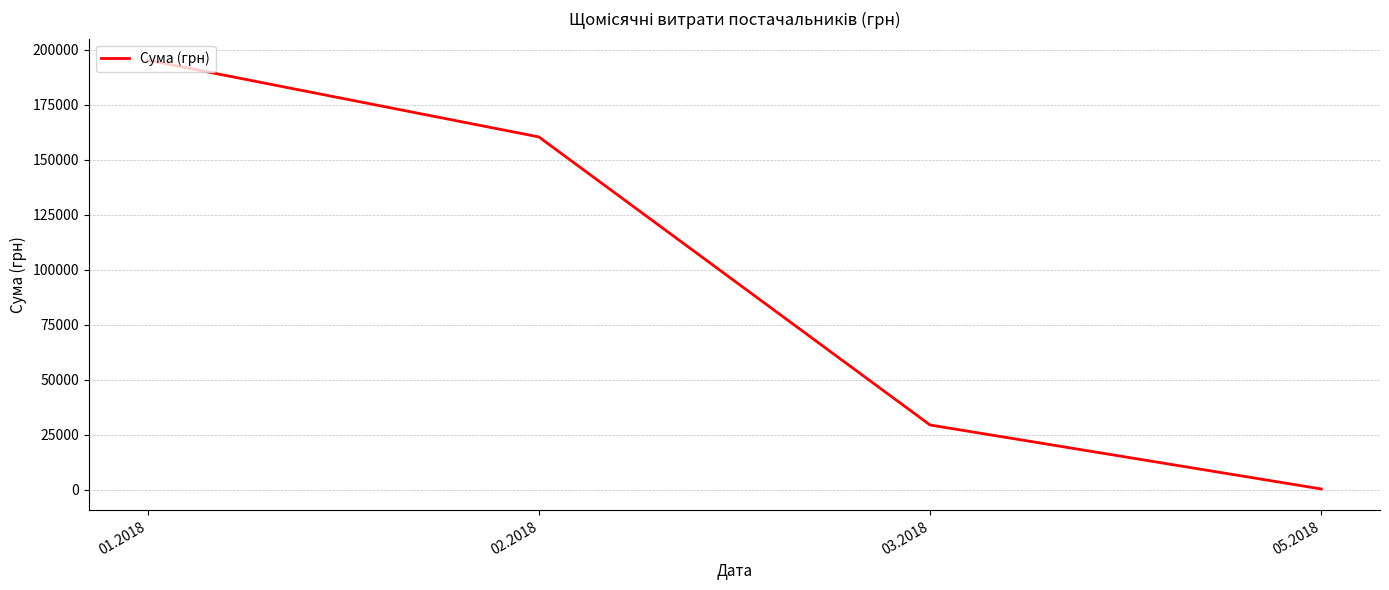

True or false: there are more than 1 points higher than both neighbors.

False